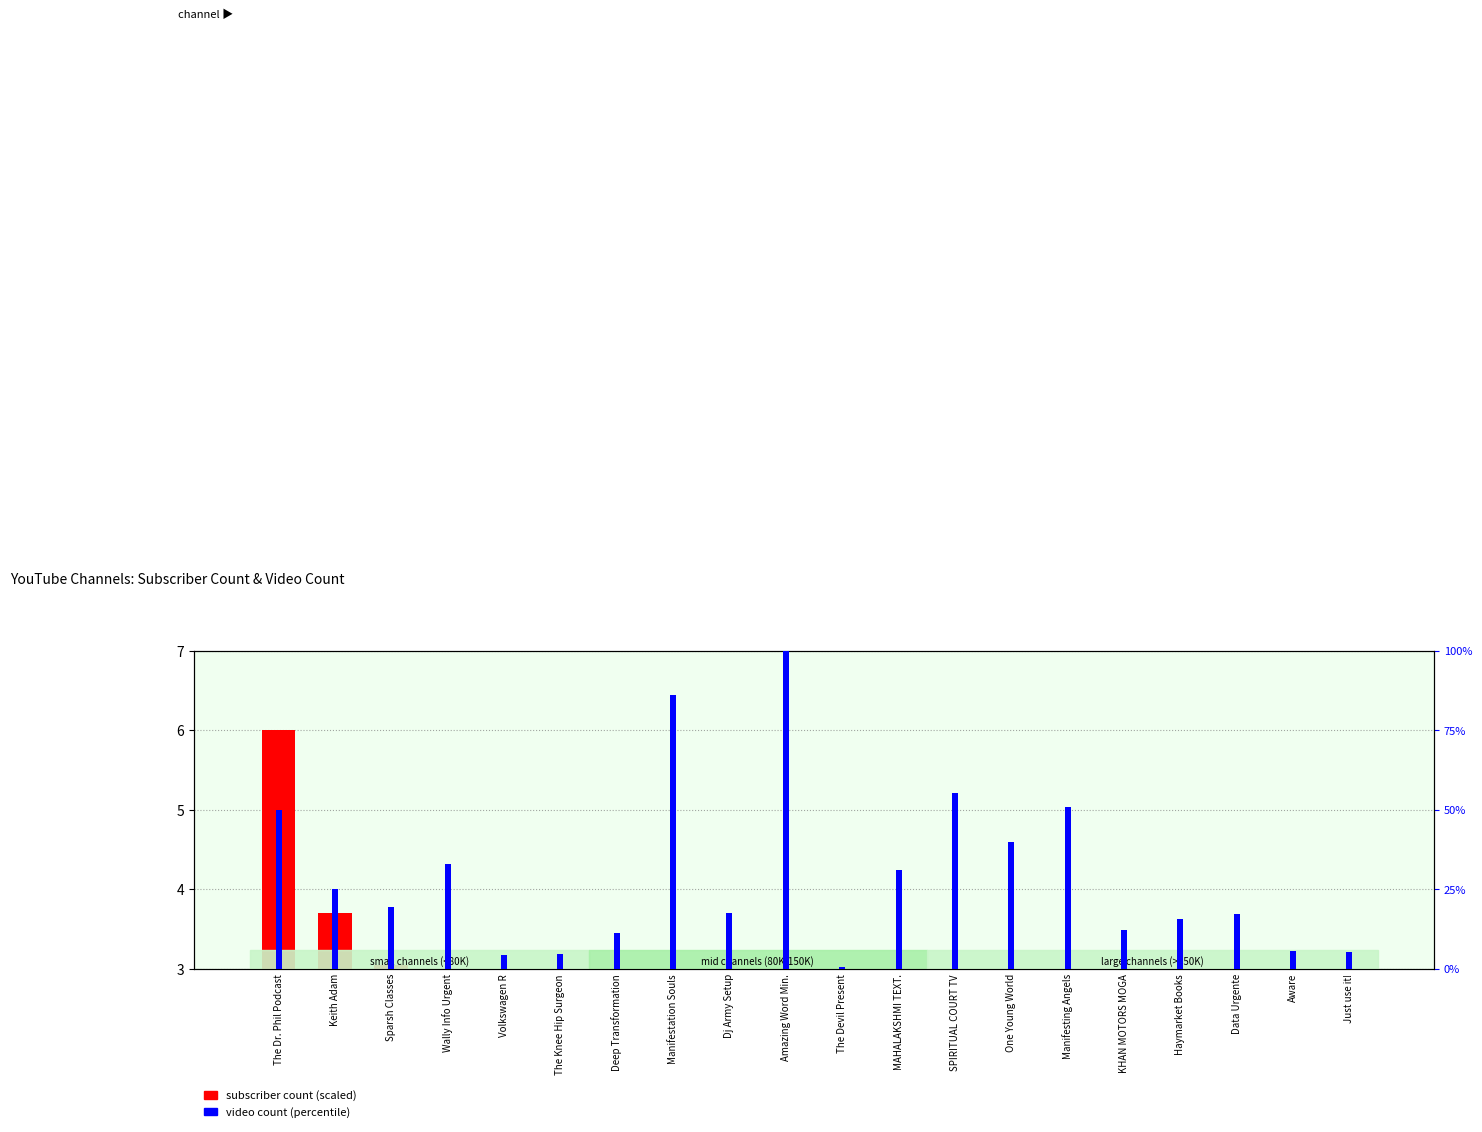

The value of video count (percentile) at One Young World is 39.7. True or false?

True